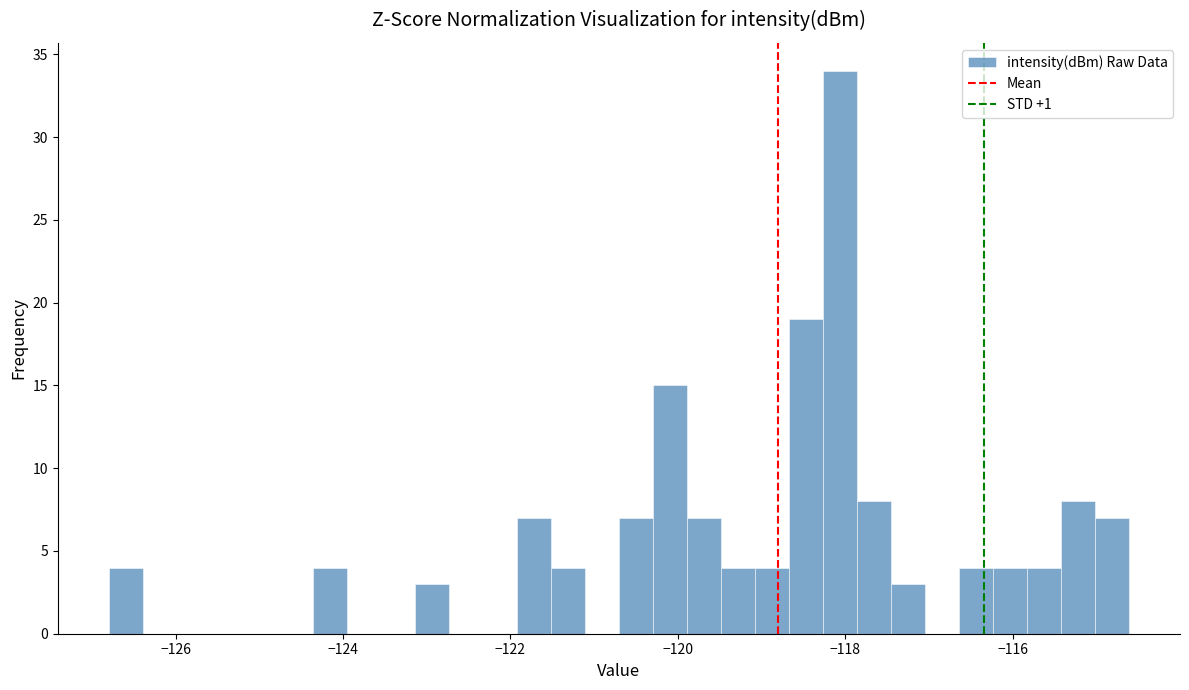

Read against the x-axis, roughly where is the centre of the tallest bar?

-118.0